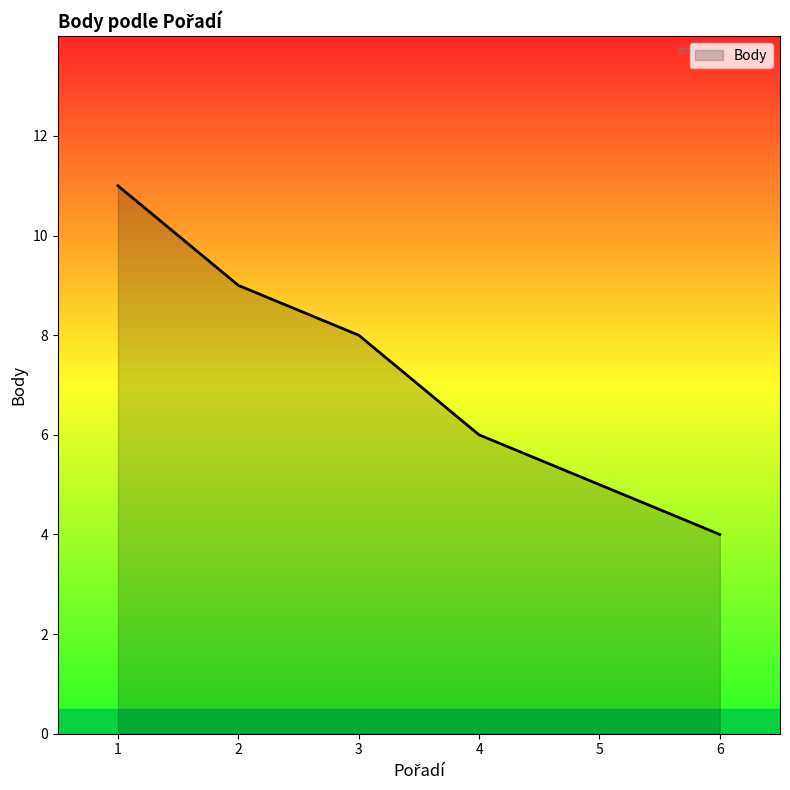

What is the sum of all values?

43